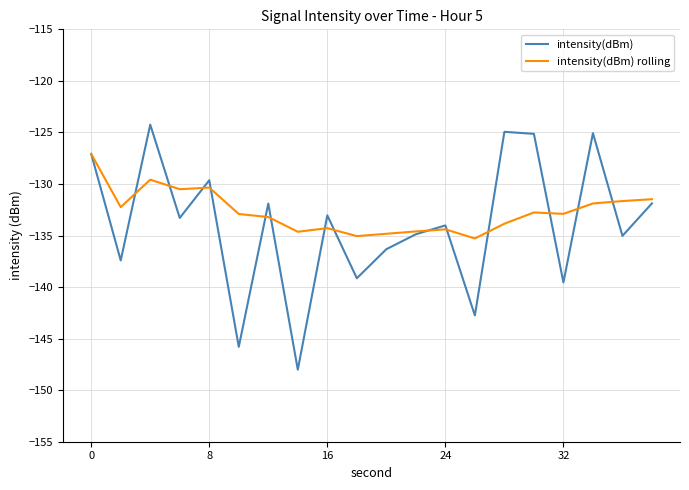

Which series has the widest spread of values?

intensity(dBm)